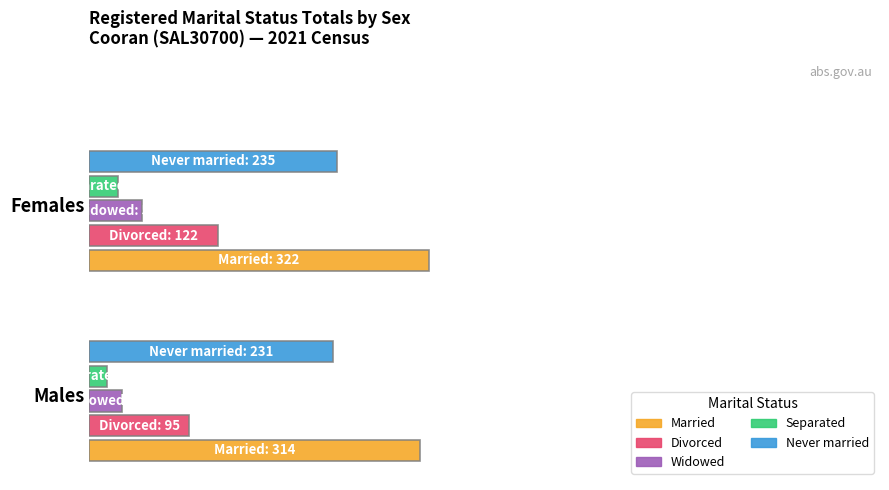

Is the value of Never married at Males greater than the value of Divorced at Males?

Yes